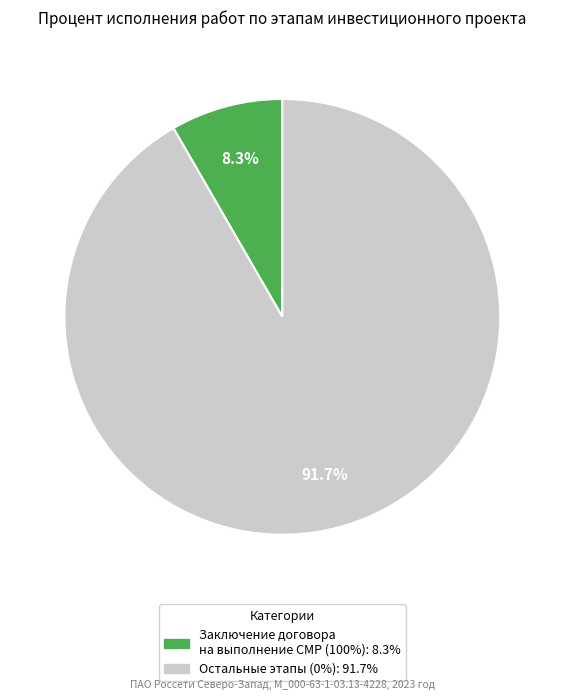

Count the number of slices in the pie.

2